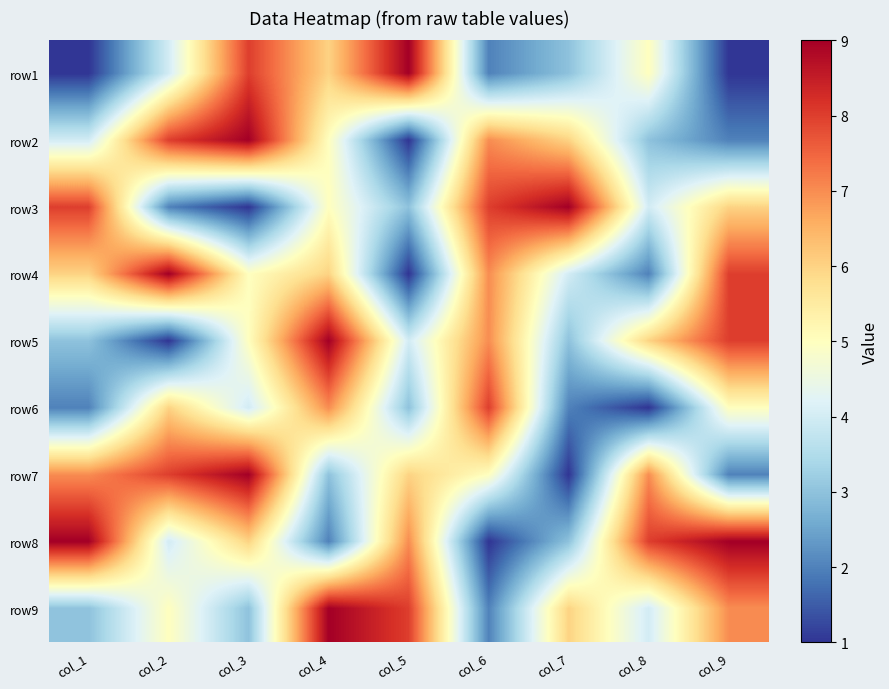

Which category has the lowest value across all series?

col_1